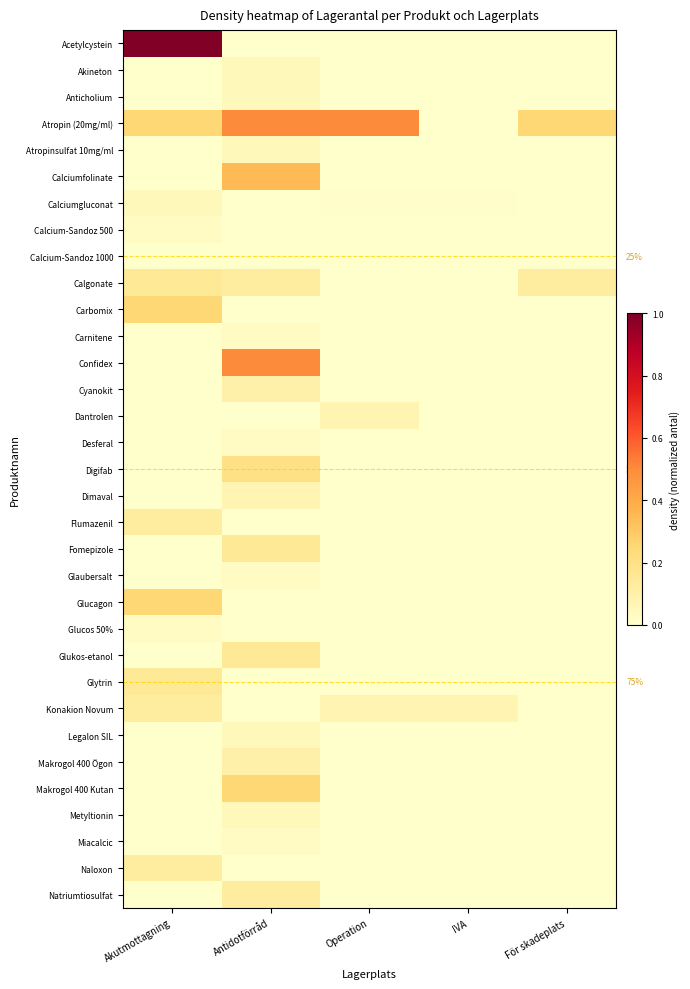

At which category does the chart reach its minimum across all series?

Antidotförråd